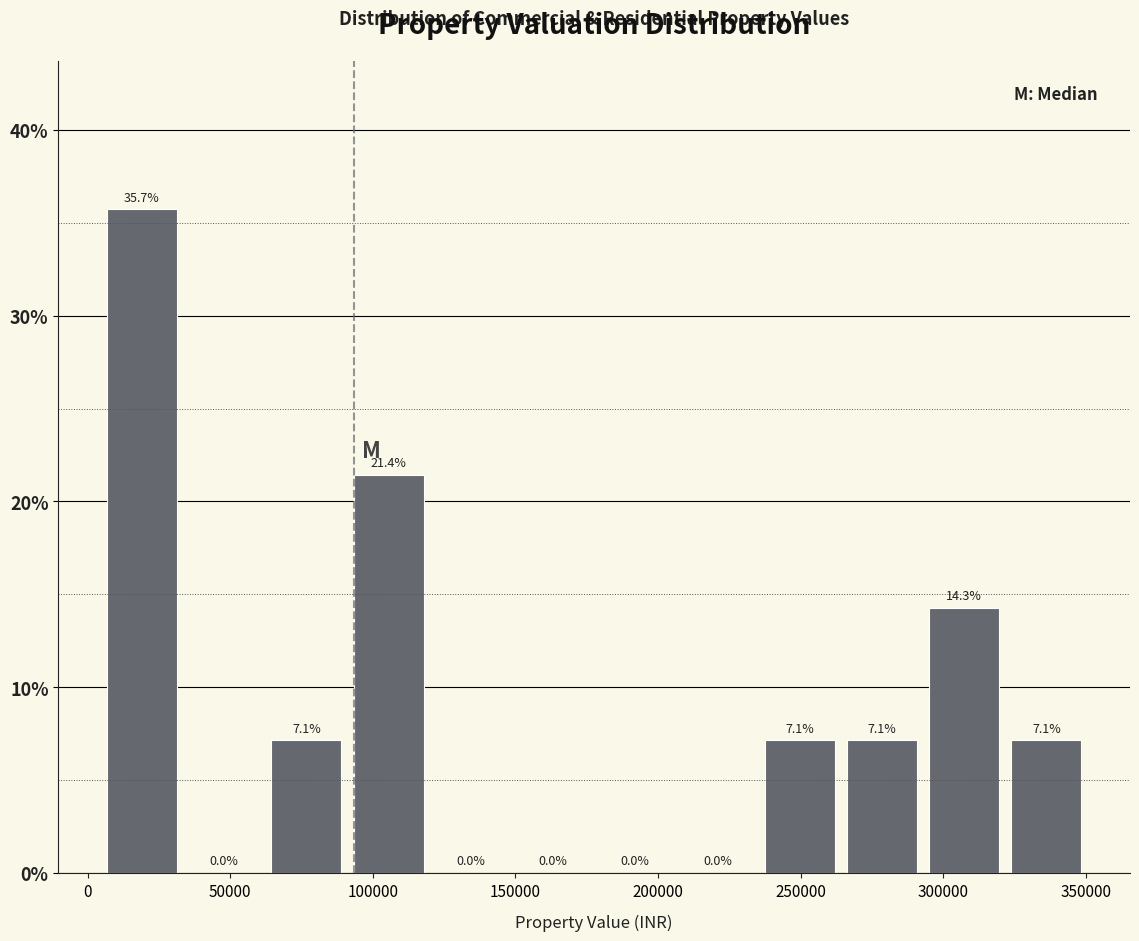

Over which range of the x-axis is the bar tallest?

5000 to 35000